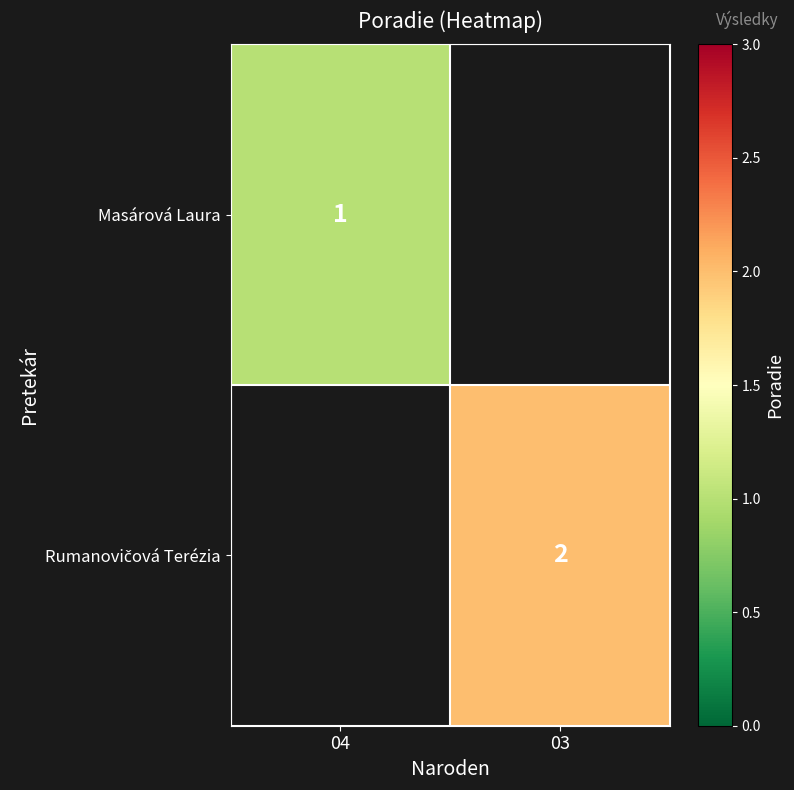

Is it true that Masárová Laura equals 1 at 04?

True